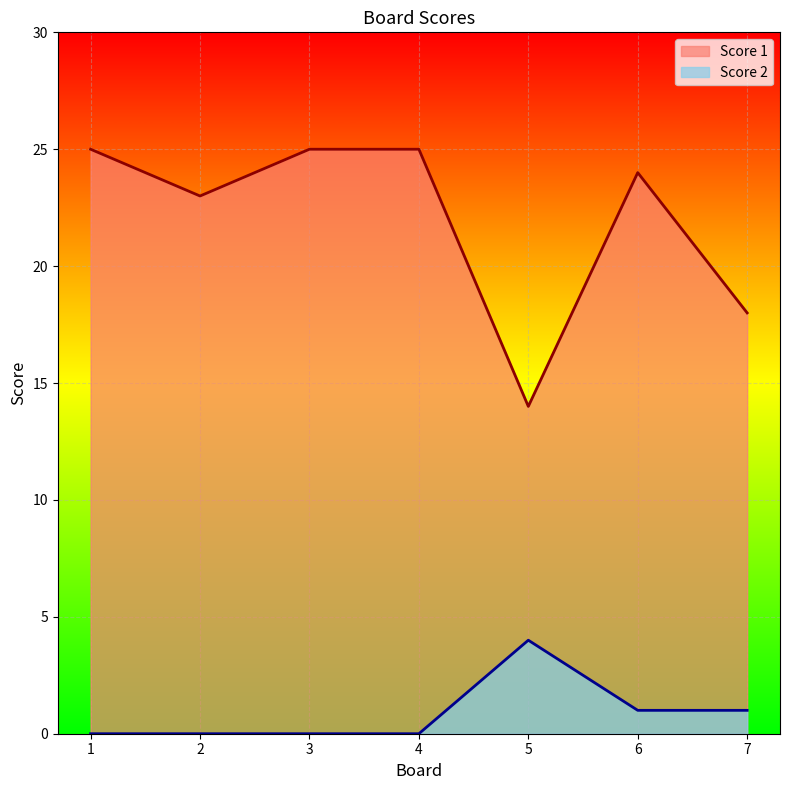

How many lines are shown in the chart?

2